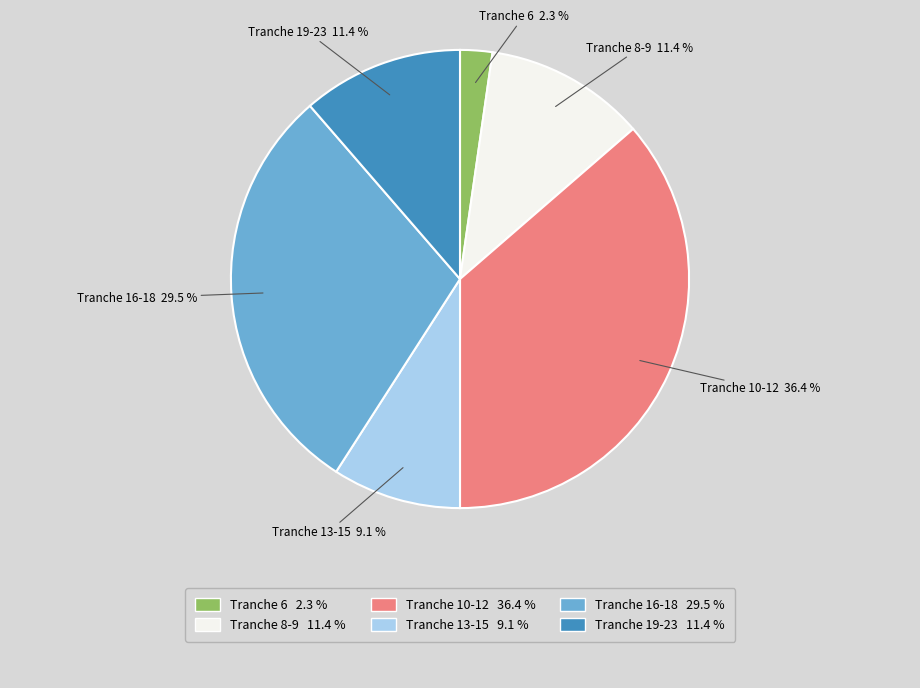

How many slices are in this pie chart?

6